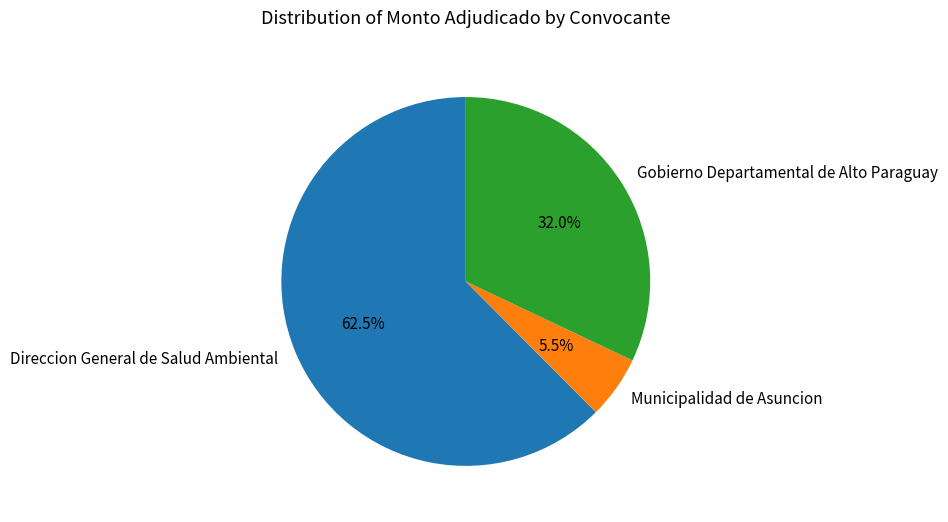

What percentage is the Gobierno Departamental de Alto Paraguay slice, to the nearest percent?

32%